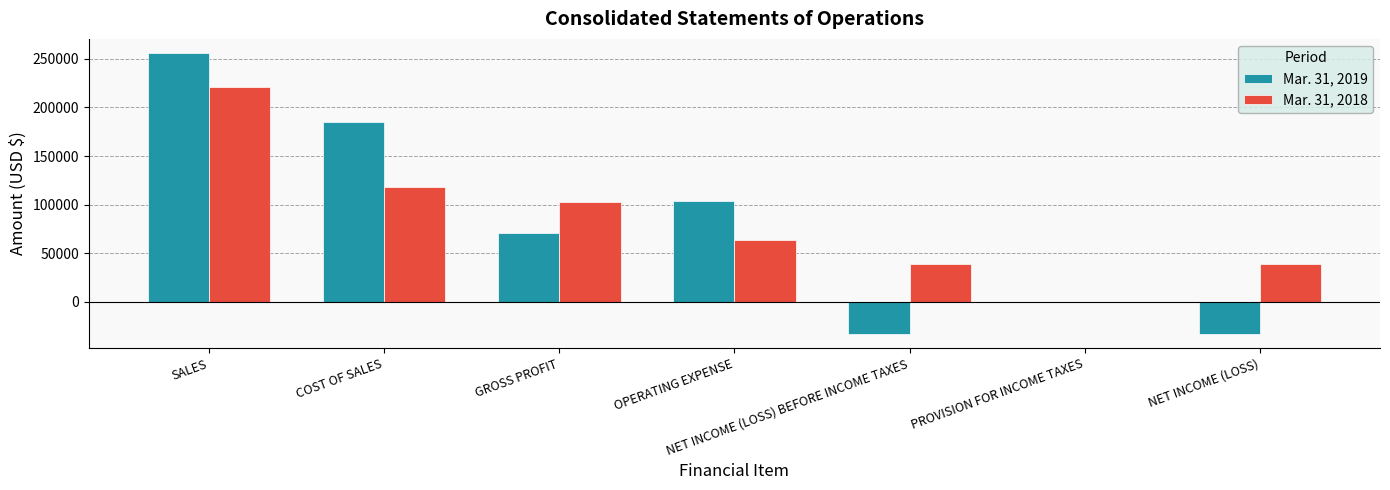

Between SALES and PROVISION FOR INCOME TAXES, which series saw the biggest shift?

Mar. 31, 2019